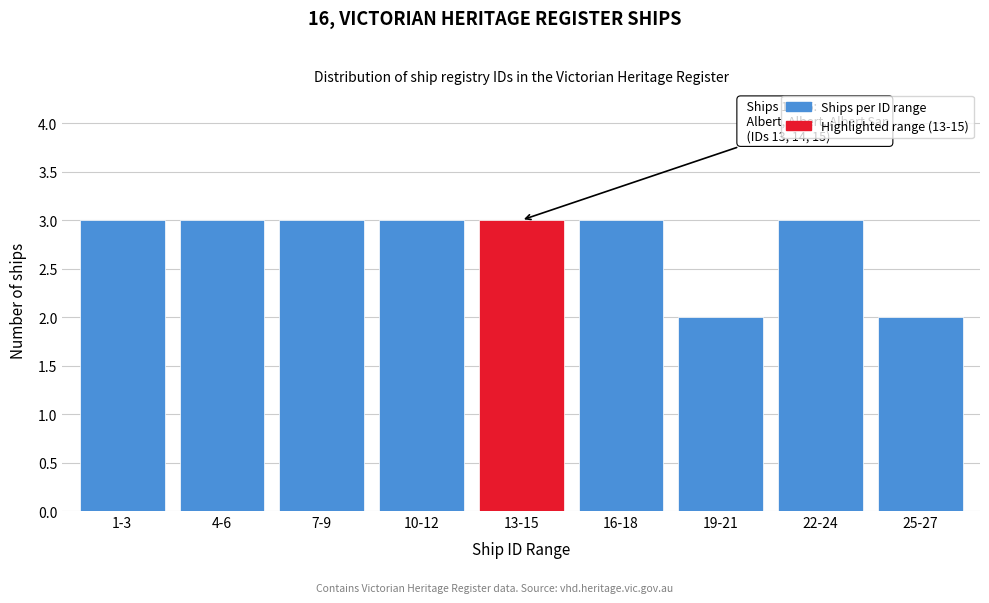

Reading left to right, what are all the values shown in this chart?

3	3	3	3	3	3	2	3	2